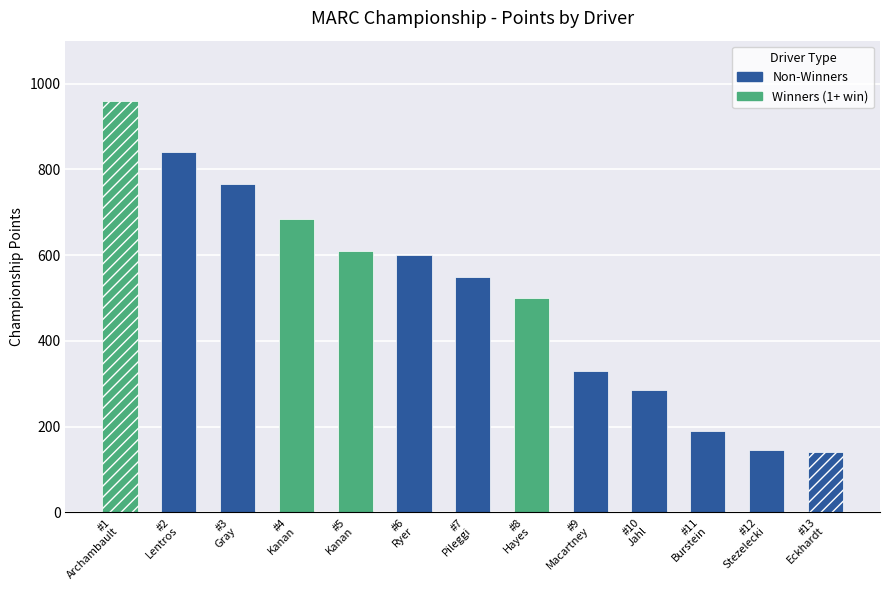

What is the value of the Total bar at the 11th from the left?

190